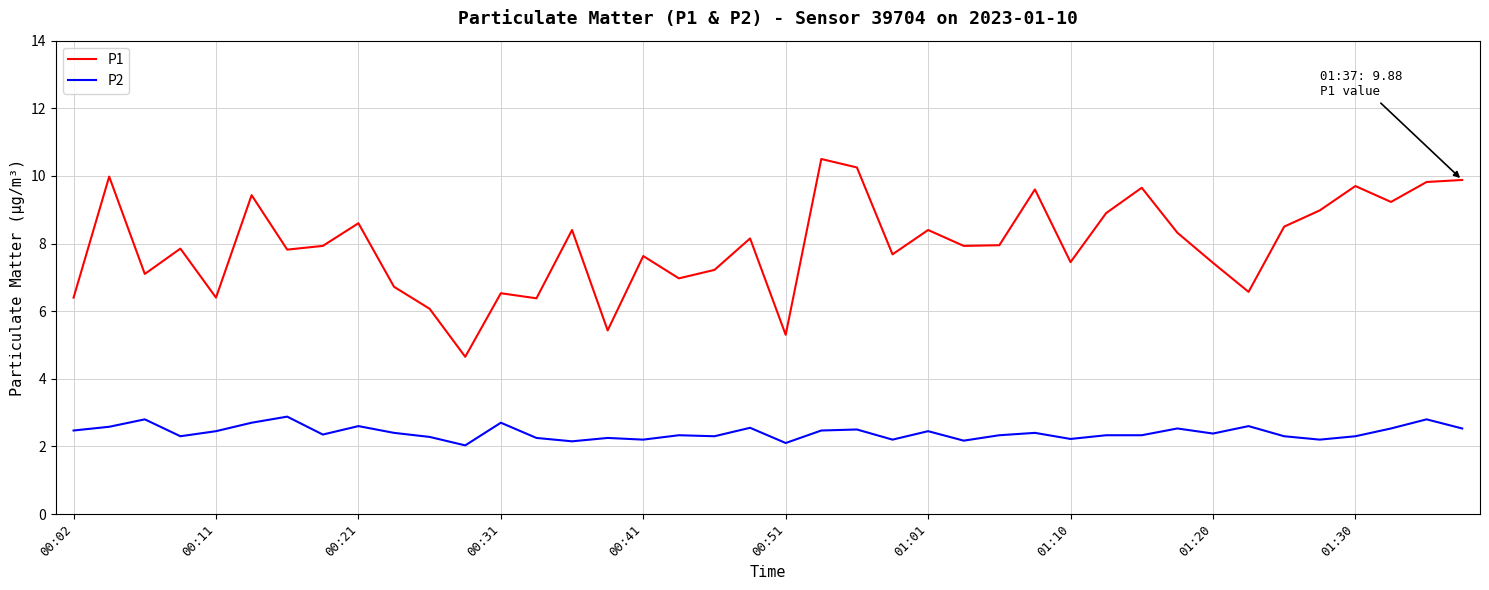

Which series has the widest spread of values?

P1